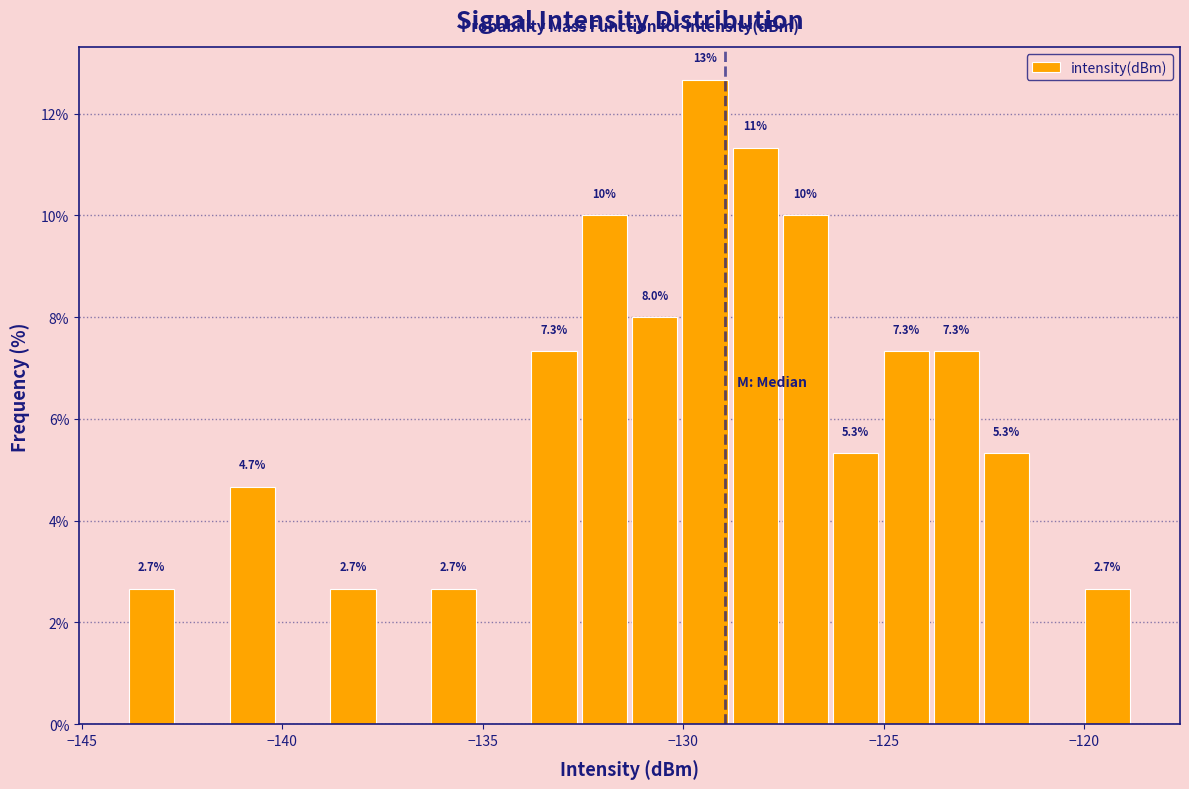

Read against the x-axis, roughly where is the centre of the tallest bar?

-129.5